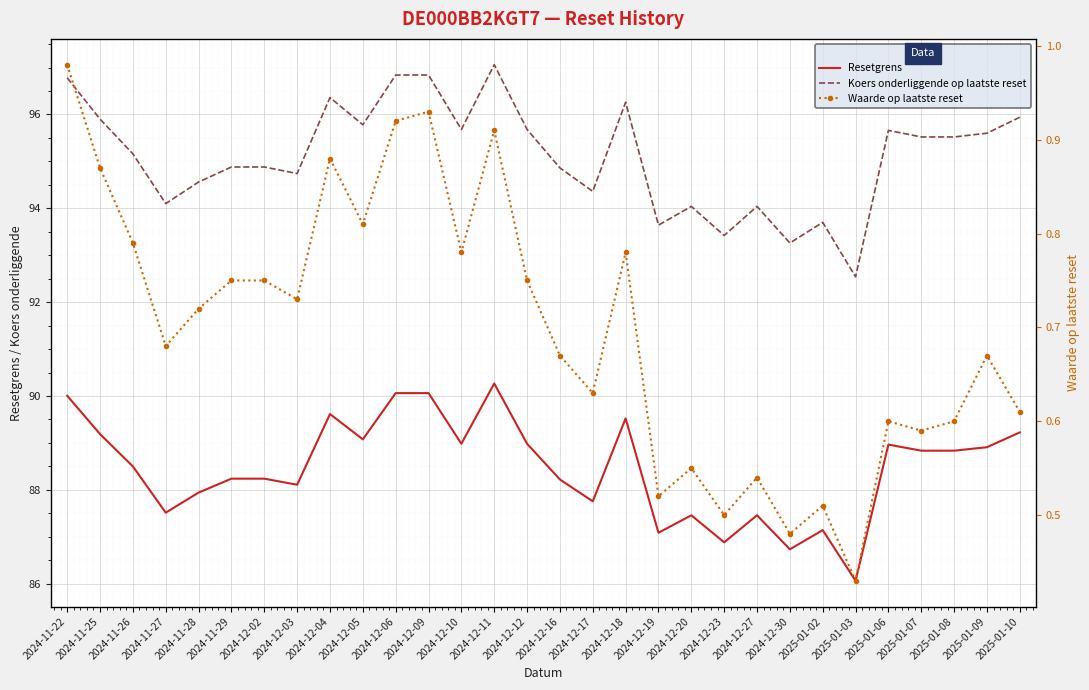

True or false: Resetgrens and Waarde op laatste reset intersect in this chart.

False